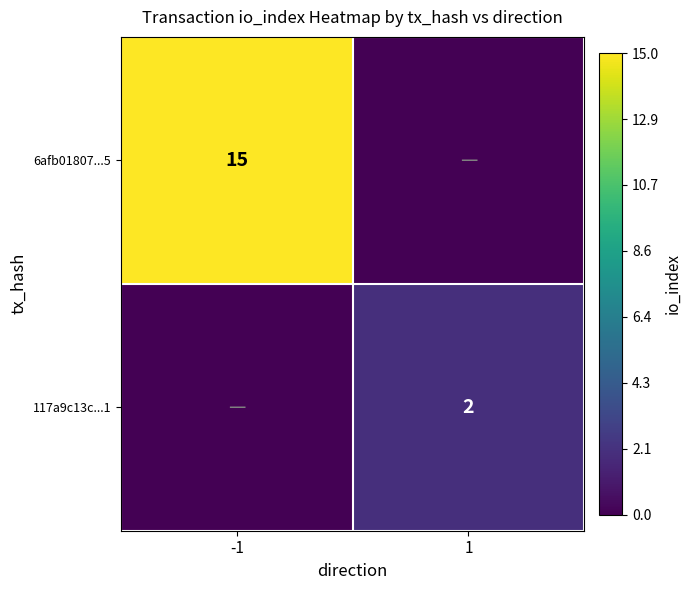

Is it true that 117a9c13c...1 equals 1 at 1?

False